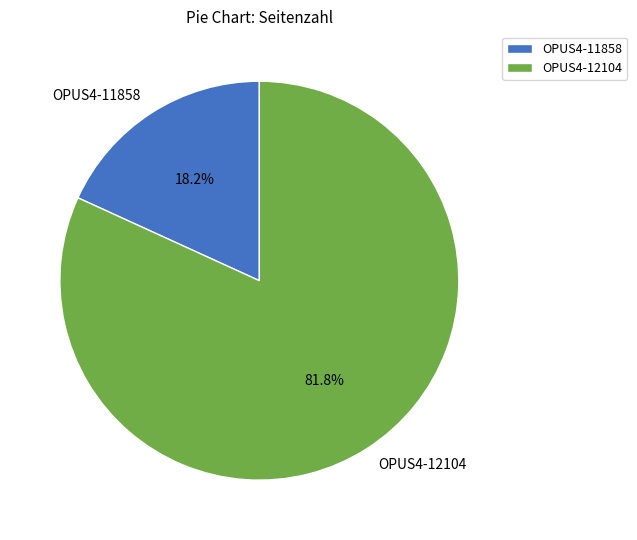

How many segments does this pie chart have?

2